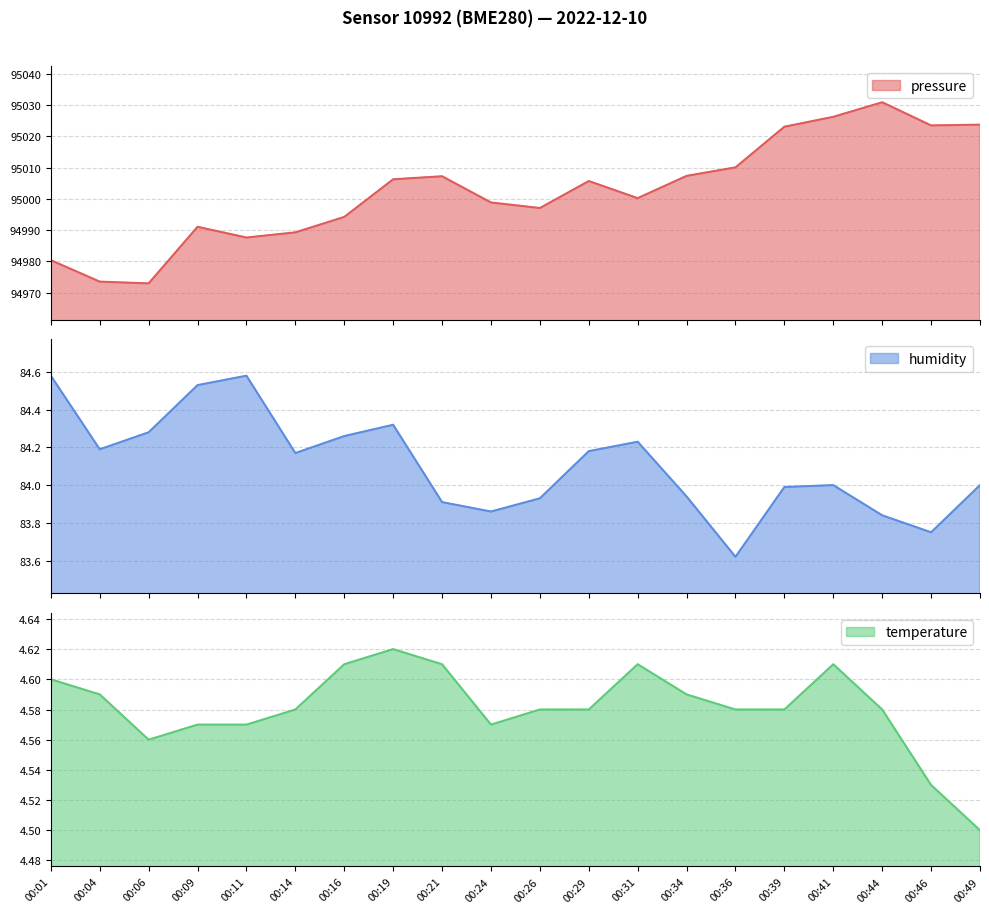

Reading left to right, what are all the values shown in this chart?

pressure: 94980.4	94973.5	94973.0	94991.1	94987.6	94989.3	94994.2	95006.2	95007.2	94998.8	94997.1	95005.7	95000.2	95007.3	95010.1	95023.1	95026.2	95030.9	95023.5	95023.7
humidity: 84.6	84.2	84.3	84.5	84.6	84.2	84.3	84.3	83.9	83.9	83.9	84.2	84.2	83.9	83.6	84.0	84.0	83.8	83.8	84.0
temperature: 4.6	4.6	4.6	4.6	4.6	4.6	4.6	4.6	4.6	4.6	4.6	4.6	4.6	4.6	4.6	4.6	4.6	4.6	4.5	4.5